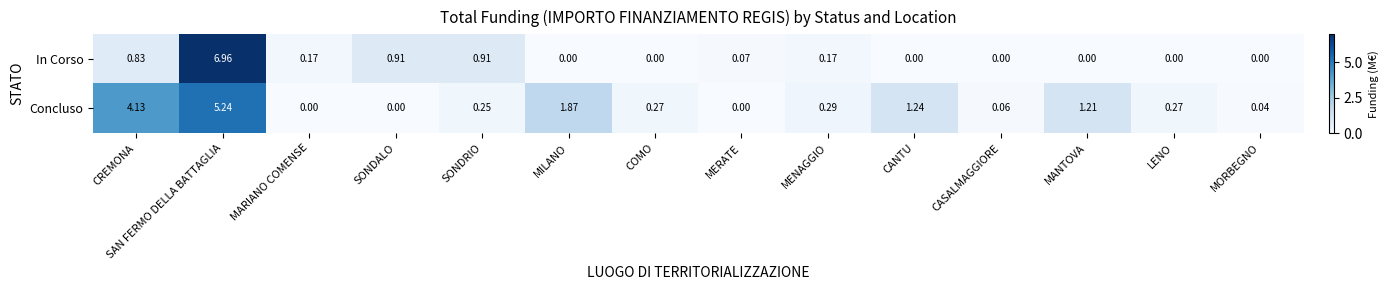

At which category is the sum across all series the highest?

SAN FERMO DELLA BATTAGLIA